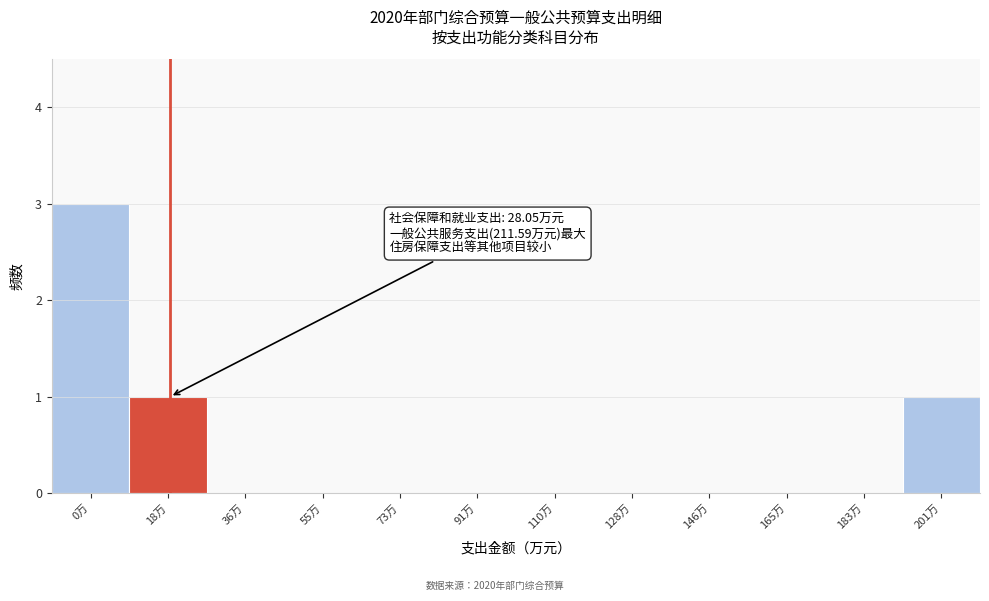

Reading left to right, what are all the values shown in this chart?

0万=3	18万=1	36万=0	55万=0	73万=0	91万=0	110万=0	128万=0	146万=0	165万=0	183万=0	201万=1